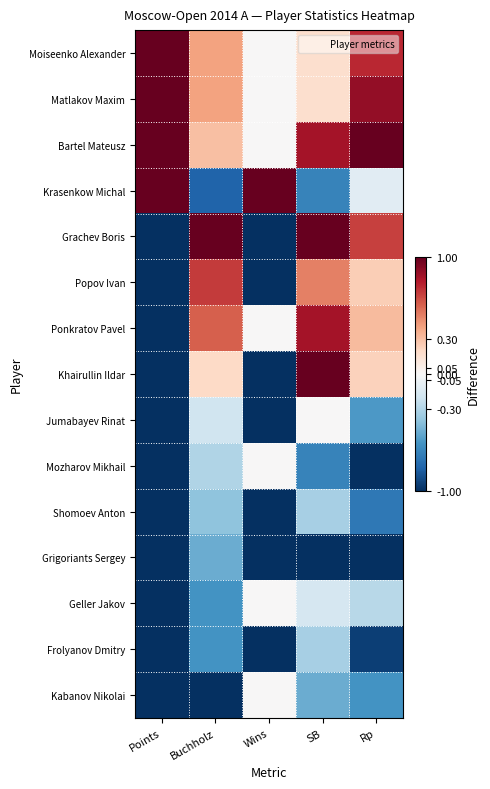

How many series are shown in this chart?

15